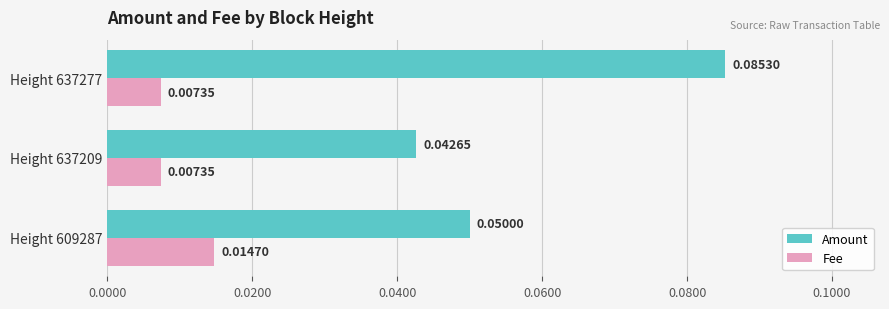

Rank the series by their average value, from highest to lowest.

Amount, Fee